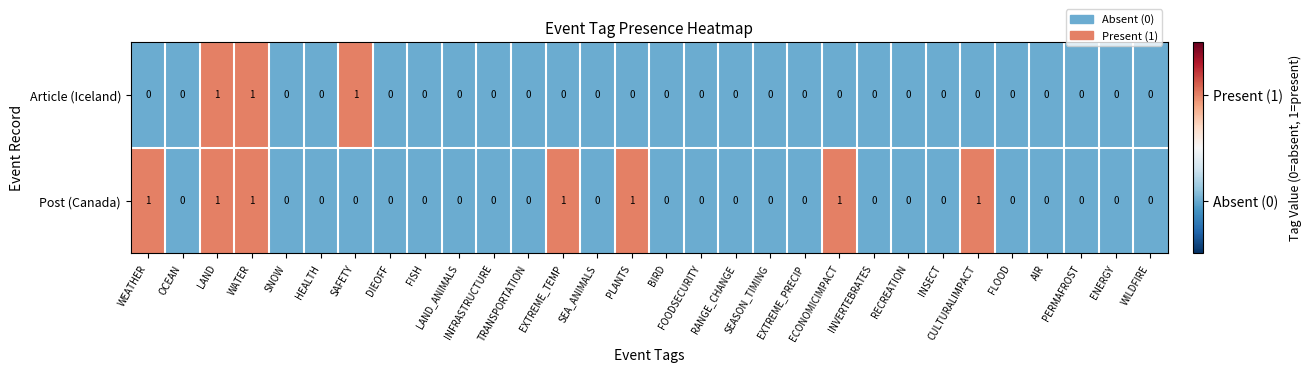

How many distinct data groups are displayed?

2